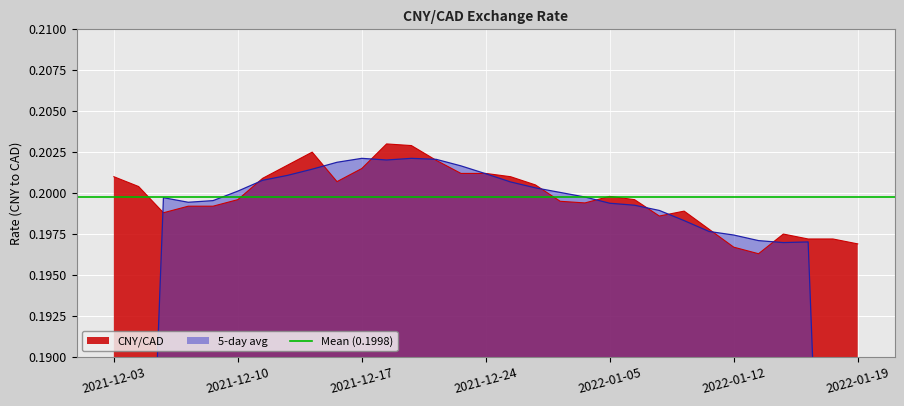

Reading left to right, extract all data points from this chart.

0.2	0.2	0.2	0.2	0.2	0.2	0.2	0.2	0.2	0.2	0.2	0.2	0.2	0.2	0.2	0.2	0.2	0.2	0.2	0.2	0.2	0.2	0.2	0.2	0.2	0.2	0.2	0.2	0.2	0.2	0.2